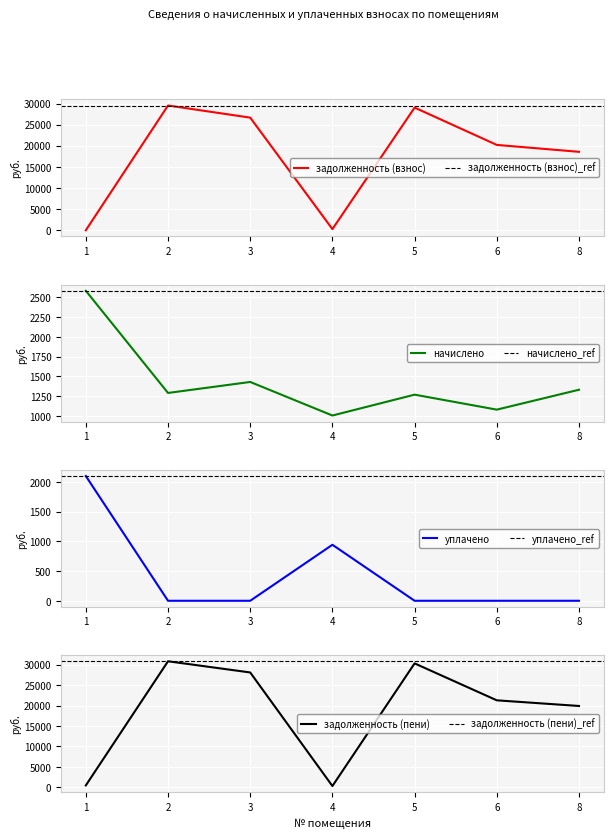

At 4, list the series in order from largest to smallest.

начислено, уплачено, задолженность (пени), задолженность (взнос)